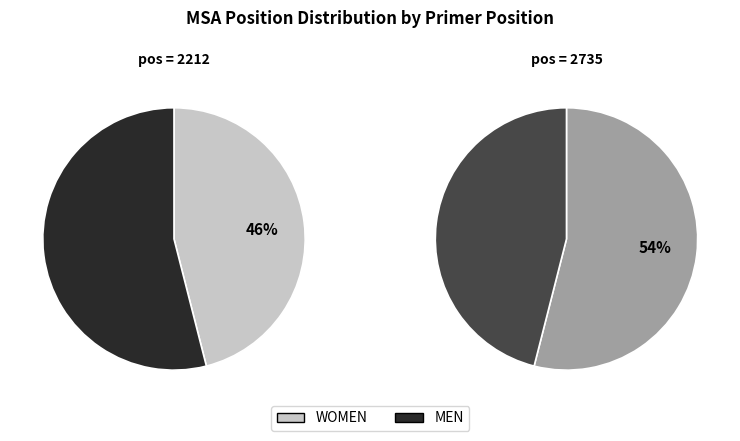

What percentage is the 2212 slice, to the nearest percent?

46%